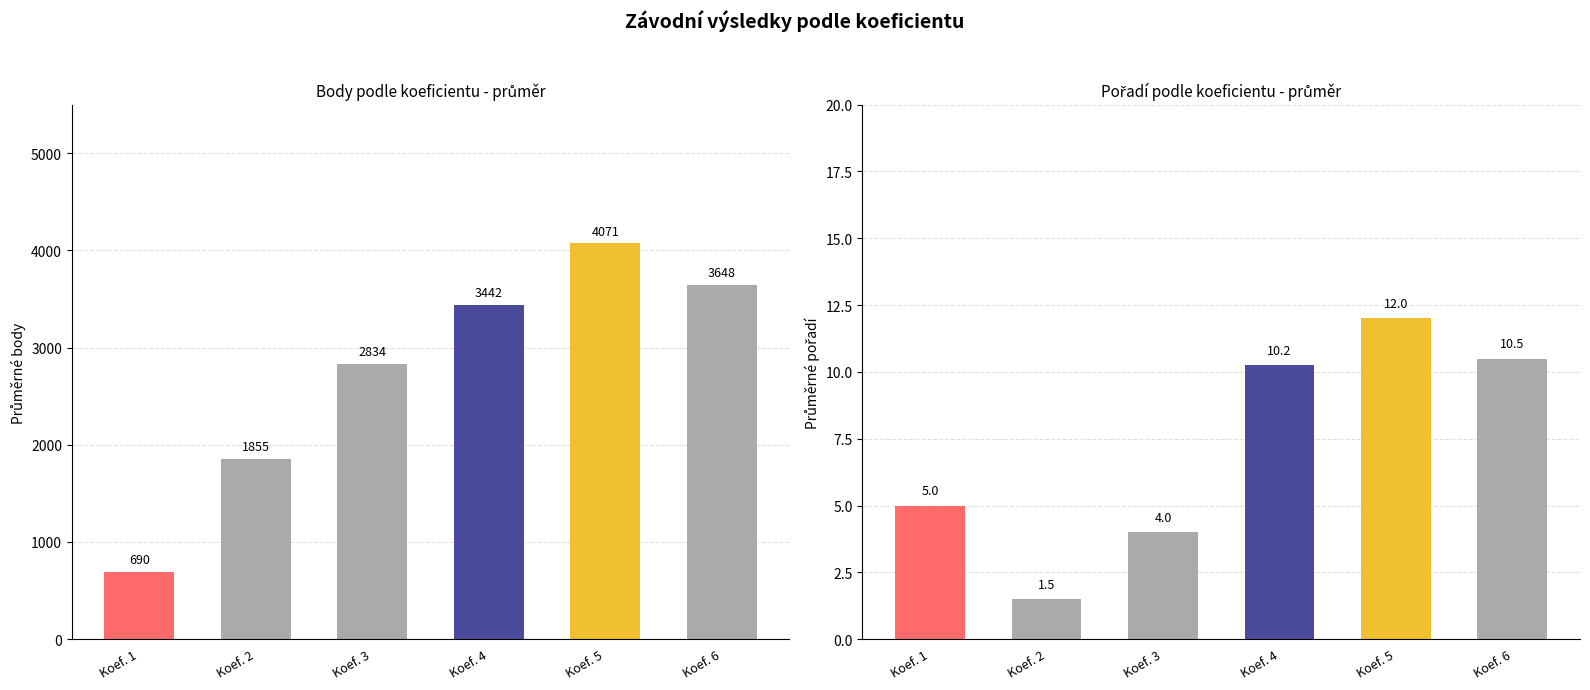

What is the difference between the second highest and second lowest values in the Průměrné body series?

1792.5